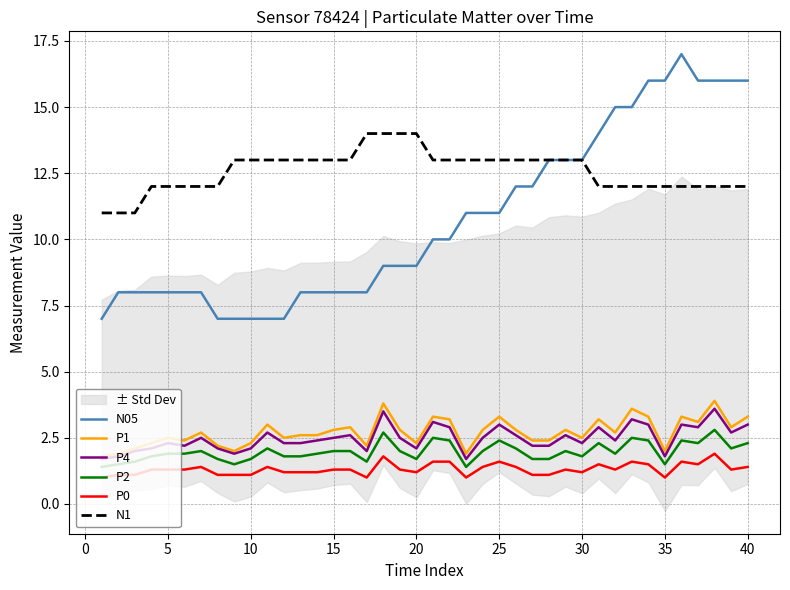

Does the chart have visible grid lines?

Yes